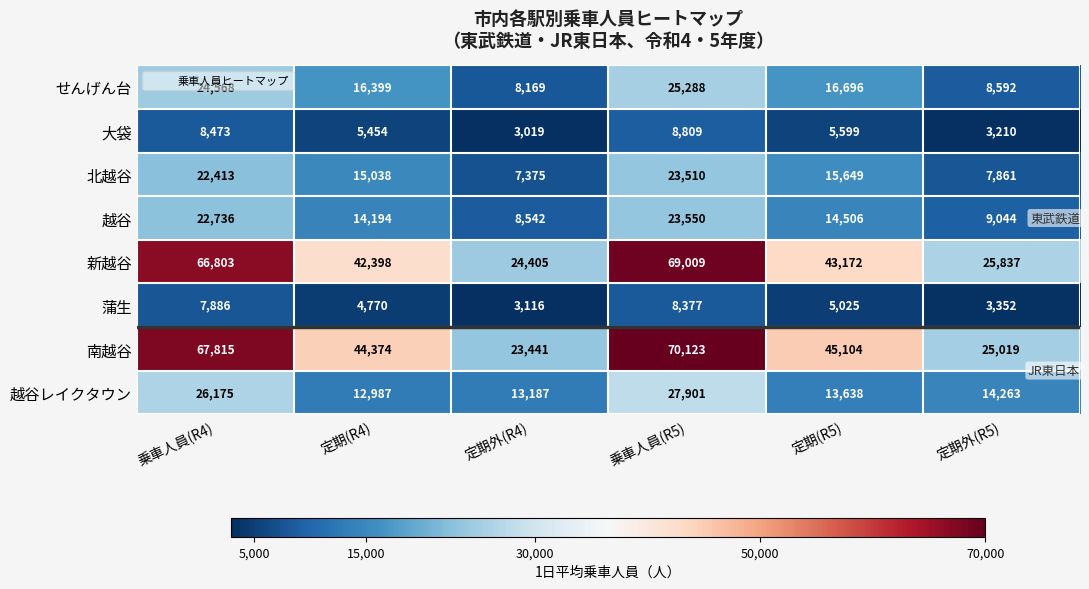

Between 乗車人員(R4) and 定期(R5), which series saw the biggest shift?

新越谷